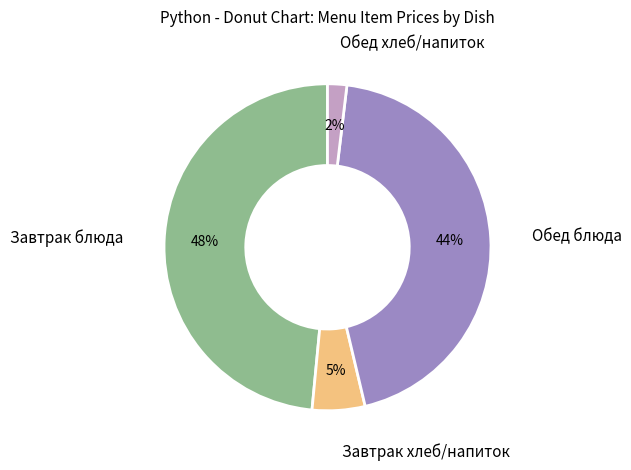

To the nearest percent, what is the average slice percentage?

25%